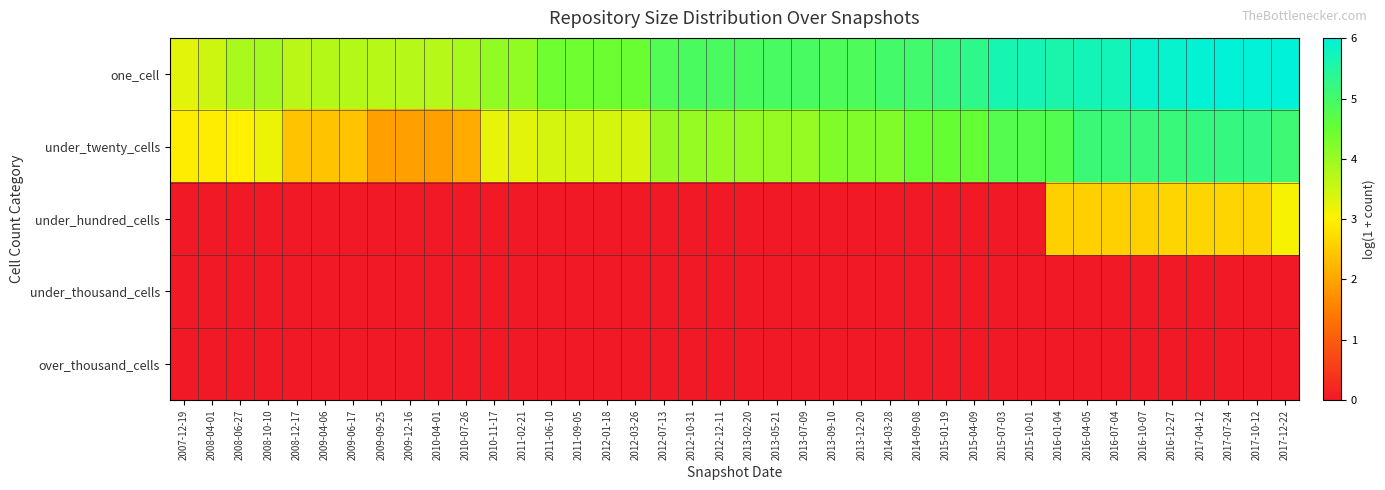

Reading right to left, what are all the values shown in this chart?

one_cell: 2017-12-22=6.0	2017-10-12=6.0	2017-07-24=6.0	2017-04-12=6.0	2016-12-27=5.9	2016-10-07=5.9	2016-07-04=5.7	2016-04-05=5.7	2016-01-04=5.6	2015-10-01=5.7	2015-07-03=5.7	2015-04-09=5.3	2015-01-19=5.2	2014-09-08=5.0	2014-03-28=5.0	2013-12-20=4.9	2013-09-10=4.9	2013-07-09=4.9	2013-05-21=4.9	2013-02-20=4.9	2012-12-11=4.9	2012-10-31=4.9	2012-07-13=4.8	2012-03-26=4.5	2012-01-18=4.4	2011-09-05=4.4	2011-06-10=4.4	2011-02-21=4.1	2010-11-17=4.1	2010-07-26=3.9	2010-04-01=3.7	2009-12-16=3.7	2009-09-25=3.7	2009-06-17=3.7	2009-04-06=3.7	2008-12-17=3.7	2008-10-10=3.9	2008-06-27=3.8	2008-04-01=3.5	2007-12-19=3.3
under_twenty_cells: 2017-12-22=5.1	2017-10-12=5.2	2017-07-24=5.2	2017-04-12=5.2	2016-12-27=5.2	2016-10-07=5.1	2016-07-04=5.1	2016-04-05=5.1	2016-01-04=4.8	2015-10-01=4.8	2015-07-03=4.8	2015-04-09=4.5	2015-01-19=4.5	2014-09-08=4.5	2014-03-28=4.2	2013-12-20=4.2	2013-09-10=4.2	2013-07-09=4.0	2013-05-21=4.0	2013-02-20=4.0	2012-12-11=4.0	2012-10-31=4.0	2012-07-13=4.0	2012-03-26=3.4	2012-01-18=3.4	2011-09-05=3.4	2011-06-10=3.4	2011-02-21=3.3	2010-11-17=3.3	2010-07-26=2.1	2010-04-01=1.9	2009-12-16=1.9	2009-09-25=1.9	2009-06-17=2.4	2009-04-06=2.4	2008-12-17=2.4	2008-10-10=3.2	2008-06-27=3.0	2008-04-01=2.9	2007-12-19=2.9
under_hundred_cells: 2017-12-22=3.1	2017-10-12=2.6	2017-07-24=2.6	2017-04-12=2.6	2016-12-27=2.6	2016-10-07=2.6	2016-07-04=2.6	2016-04-05=2.6	2016-01-04=2.6	2015-10-01=0.0	2015-07-03=0.0	2015-04-09=0.0	2015-01-19=0.0	2014-09-08=0.0	2014-03-28=0.0	2013-12-20=0.0	2013-09-10=0.0	2013-07-09=0.0	2013-05-21=0.0	2013-02-20=0.0	2012-12-11=0.0	2012-10-31=0.0	2012-07-13=0.0	2012-03-26=0.0	2012-01-18=0.0	2011-09-05=0.0	2011-06-10=0.0	2011-02-21=0.0	2010-11-17=0.0	2010-07-26=0.0	2010-04-01=0.0	2009-12-16=0.0	2009-09-25=0.0	2009-06-17=0.0	2009-04-06=0.0	2008-12-17=0.0	2008-10-10=0.0	2008-06-27=0.0	2008-04-01=0.0	2007-12-19=0.0
under_thousand_cells: 2017-12-22=0.0	2017-10-12=0.0	2017-07-24=0.0	2017-04-12=0.0	2016-12-27=0.0	2016-10-07=0.0	2016-07-04=0.0	2016-04-05=0.0	2016-01-04=0.0	2015-10-01=0.0	2015-07-03=0.0	2015-04-09=0.0	2015-01-19=0.0	2014-09-08=0.0	2014-03-28=0.0	2013-12-20=0.0	2013-09-10=0.0	2013-07-09=0.0	2013-05-21=0.0	2013-02-20=0.0	2012-12-11=0.0	2012-10-31=0.0	2012-07-13=0.0	2012-03-26=0.0	2012-01-18=0.0	2011-09-05=0.0	2011-06-10=0.0	2011-02-21=0.0	2010-11-17=0.0	2010-07-26=0.0	2010-04-01=0.0	2009-12-16=0.0	2009-09-25=0.0	2009-06-17=0.0	2009-04-06=0.0	2008-12-17=0.0	2008-10-10=0.0	2008-06-27=0.0	2008-04-01=0.0	2007-12-19=0.0
over_thousand_cells: 2017-12-22=0.0	2017-10-12=0.0	2017-07-24=0.0	2017-04-12=0.0	2016-12-27=0.0	2016-10-07=0.0	2016-07-04=0.0	2016-04-05=0.0	2016-01-04=0.0	2015-10-01=0.0	2015-07-03=0.0	2015-04-09=0.0	2015-01-19=0.0	2014-09-08=0.0	2014-03-28=0.0	2013-12-20=0.0	2013-09-10=0.0	2013-07-09=0.0	2013-05-21=0.0	2013-02-20=0.0	2012-12-11=0.0	2012-10-31=0.0	2012-07-13=0.0	2012-03-26=0.0	2012-01-18=0.0	2011-09-05=0.0	2011-06-10=0.0	2011-02-21=0.0	2010-11-17=0.0	2010-07-26=0.0	2010-04-01=0.0	2009-12-16=0.0	2009-09-25=0.0	2009-06-17=0.0	2009-04-06=0.0	2008-12-17=0.0	2008-10-10=0.0	2008-06-27=0.0	2008-04-01=0.0	2007-12-19=0.0